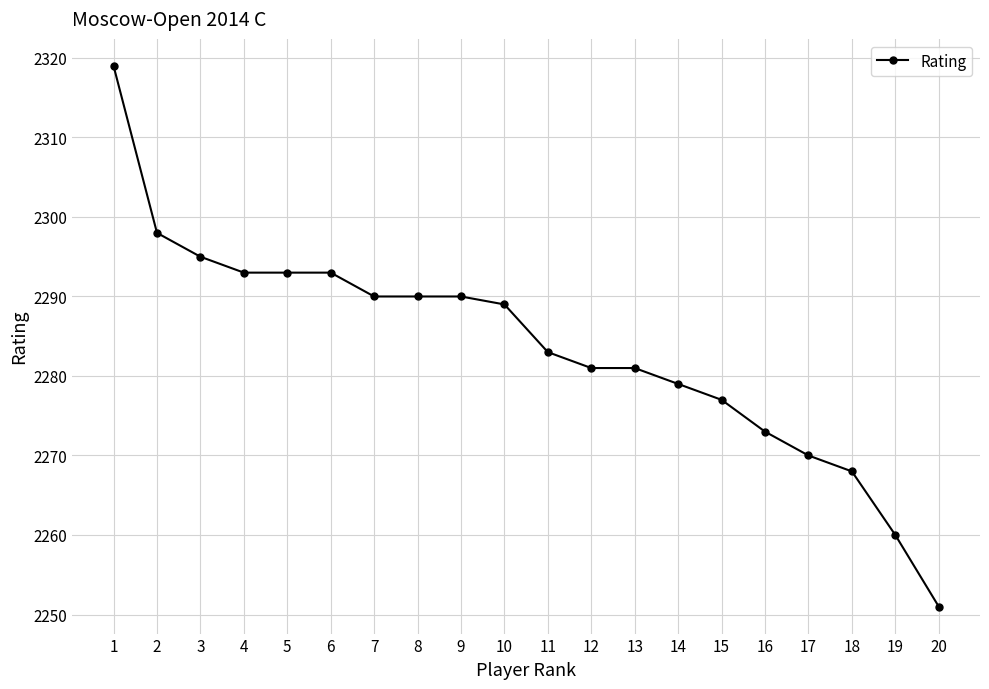

Where does the data first go above 2289?

1